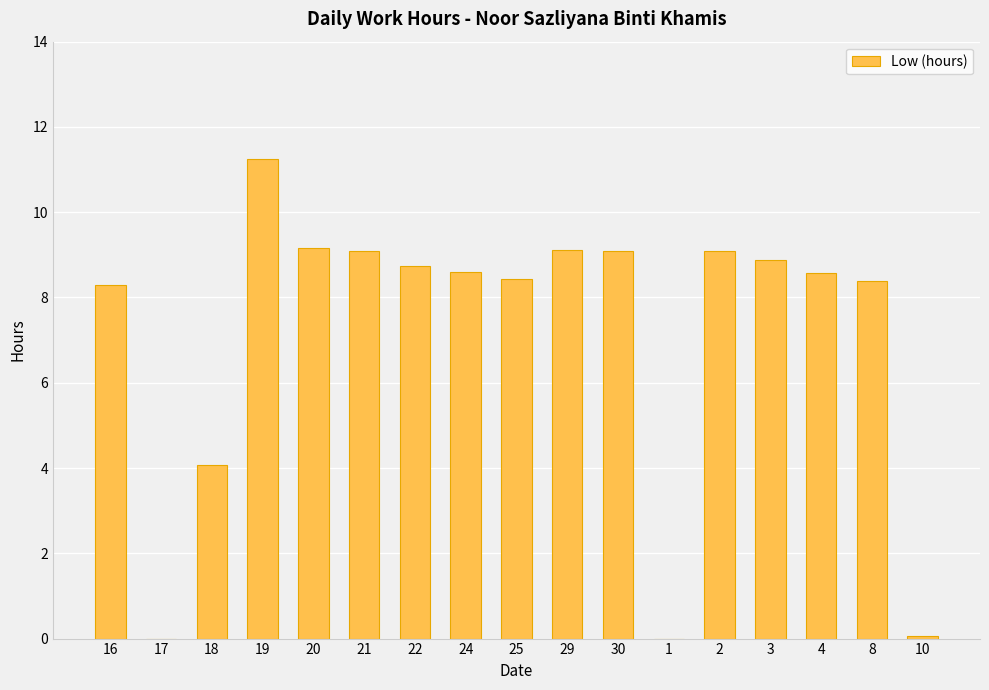

What is the ratio of the value at 21 to the value at 29?

1.0